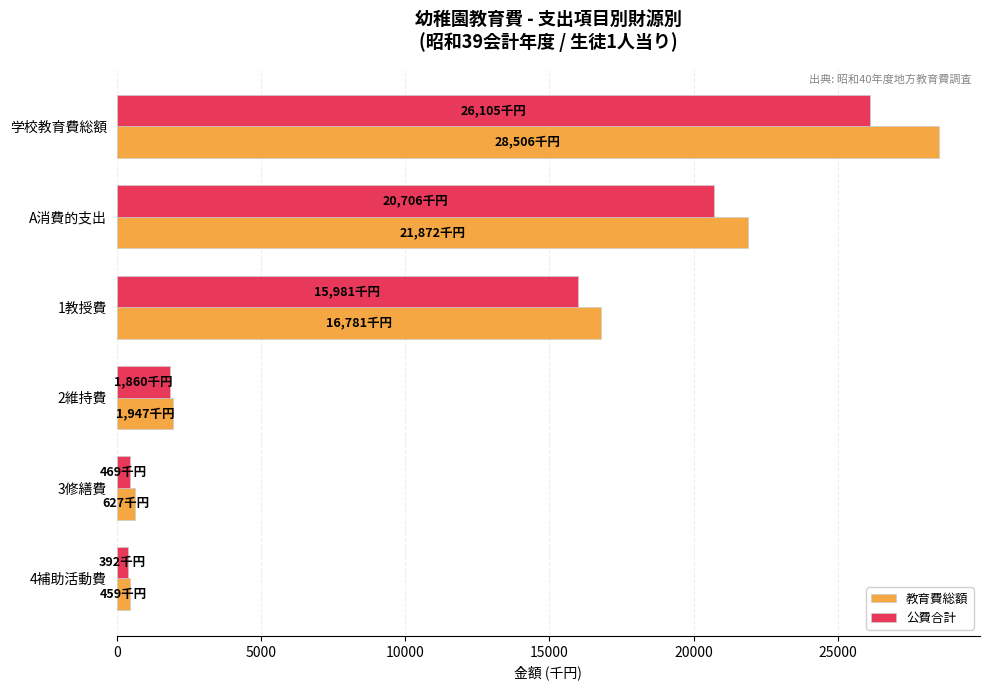

What is the difference between the second highest and second lowest values in the 公費合計 series?

20237